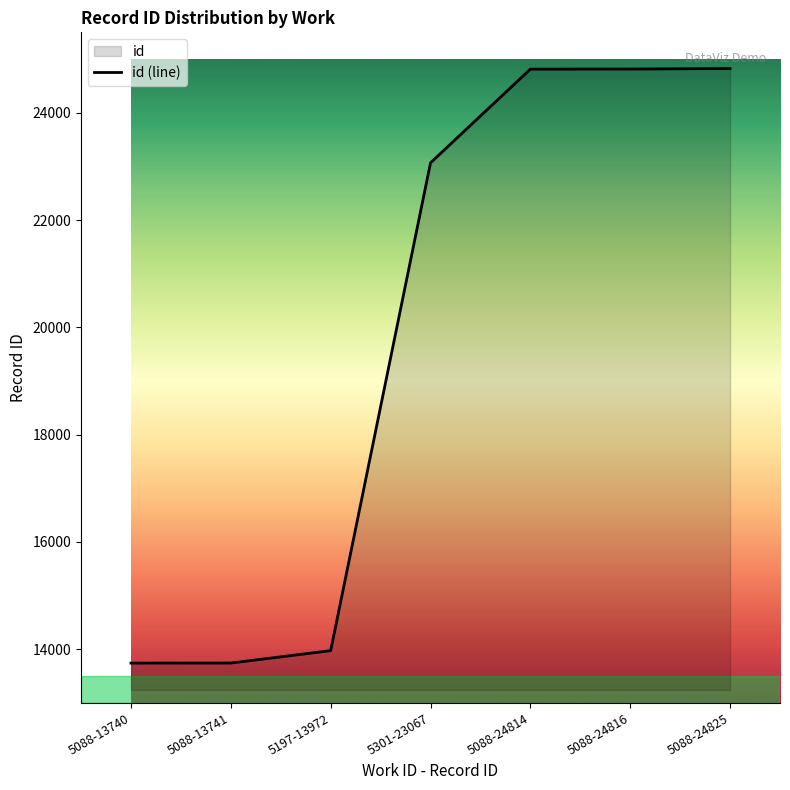

What is the value of the 3rd point from the left?

13972